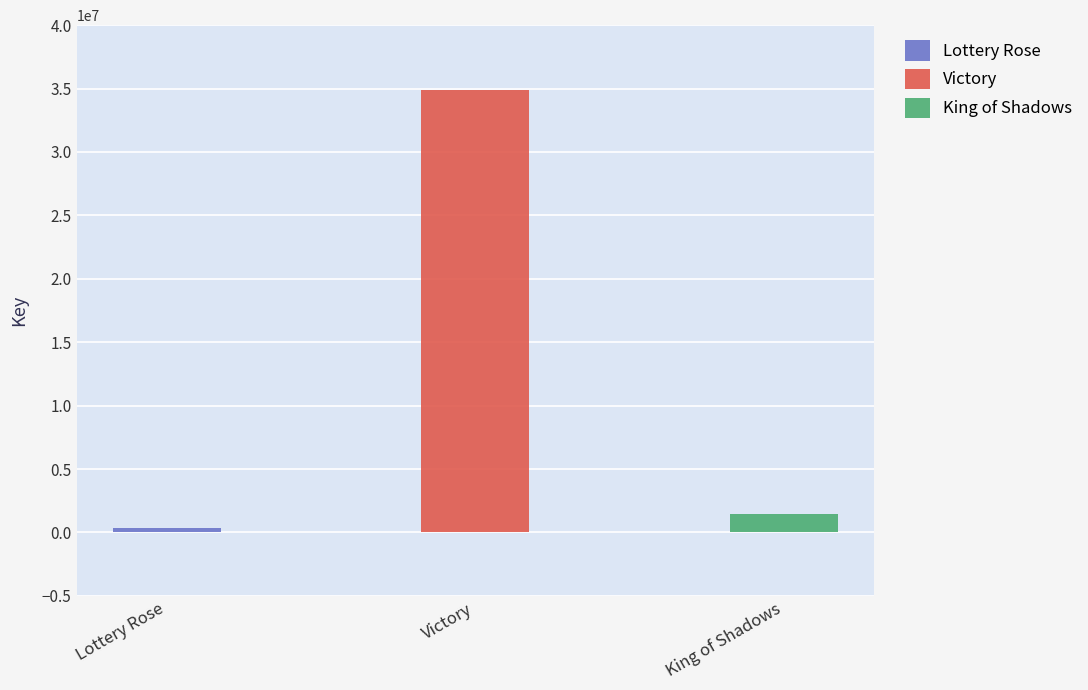

Is it true that the value at Lottery Rose is 328561?

True